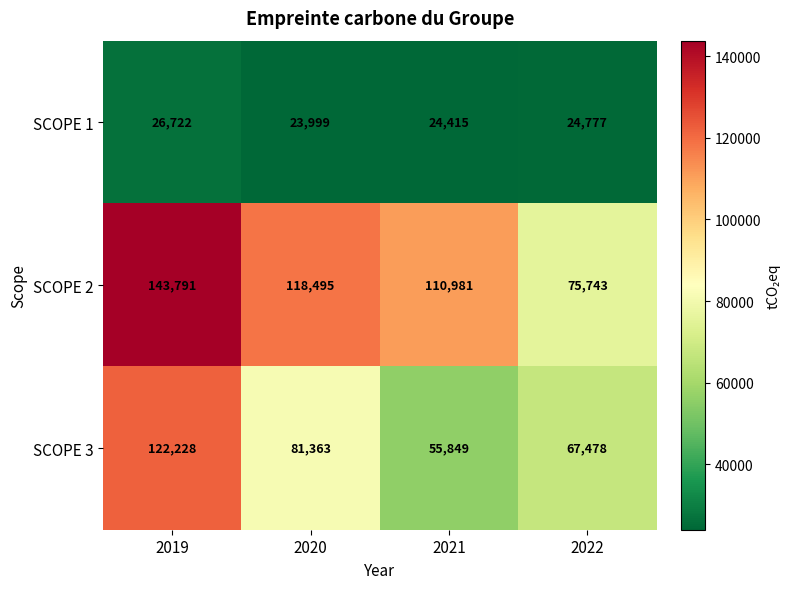

True or false: SCOPE 1 has a value of 9222 at 2021.

False